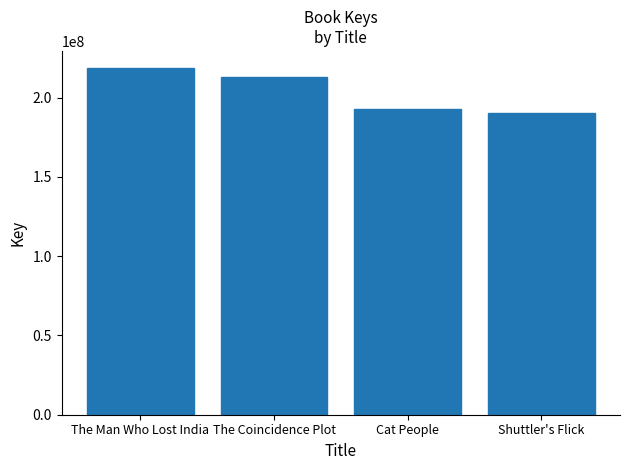

What is the difference between the values at Shuttler's Flick and The Man Who Lost India?

28449601